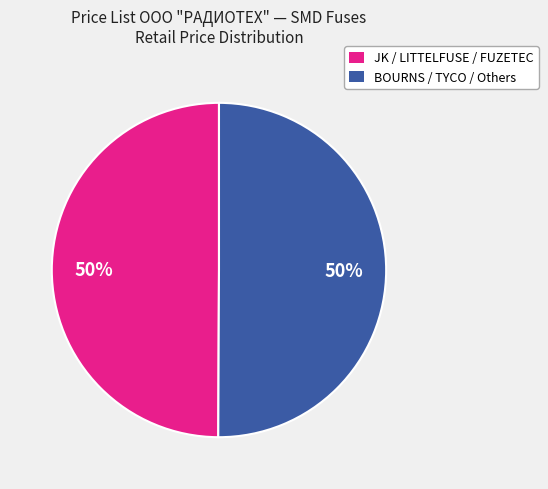

To the nearest percent, what percentage of the pie is BOURNS / TYCO / Others?

50%